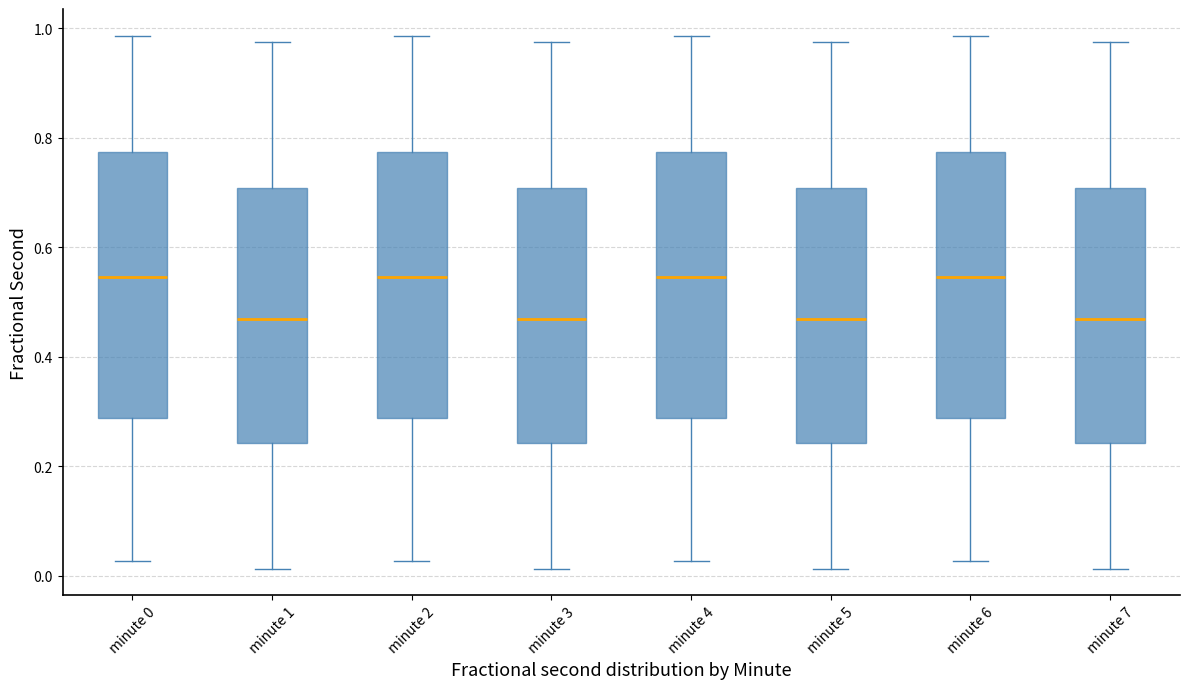

Reading left to right, read every box against the y-axis: the position of its median line, the range the box covers, and the ends of its whiskers. The values are not printed on the chart, so give them approximately, as read against the axis.

minute 0: median 0.54, box 0.28 to 0.78, whiskers 0.02 to 0.98
minute 1: median 0.46, box 0.24 to 0.70, whiskers 0.02 to 0.98
minute 2: median 0.54, box 0.28 to 0.78, whiskers 0.02 to 0.98
minute 3: median 0.46, box 0.24 to 0.70, whiskers 0.02 to 0.98
minute 4: median 0.54, box 0.28 to 0.78, whiskers 0.02 to 0.98
minute 5: median 0.46, box 0.24 to 0.70, whiskers 0.02 to 0.98
minute 6: median 0.54, box 0.28 to 0.78, whiskers 0.02 to 0.98
minute 7: median 0.46, box 0.24 to 0.70, whiskers 0.02 to 0.98